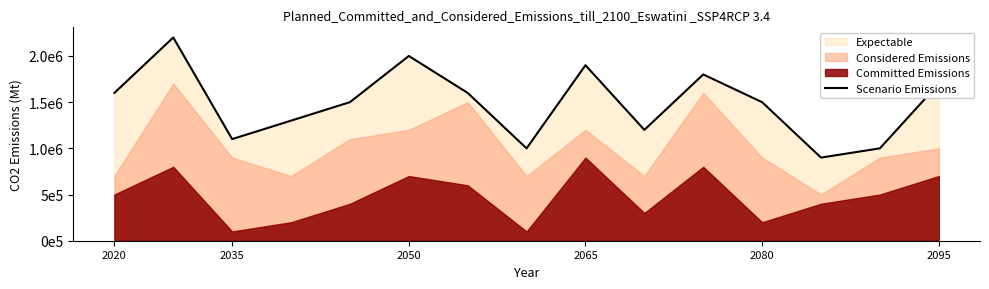

What is the minimum value shown in the chart?

900000